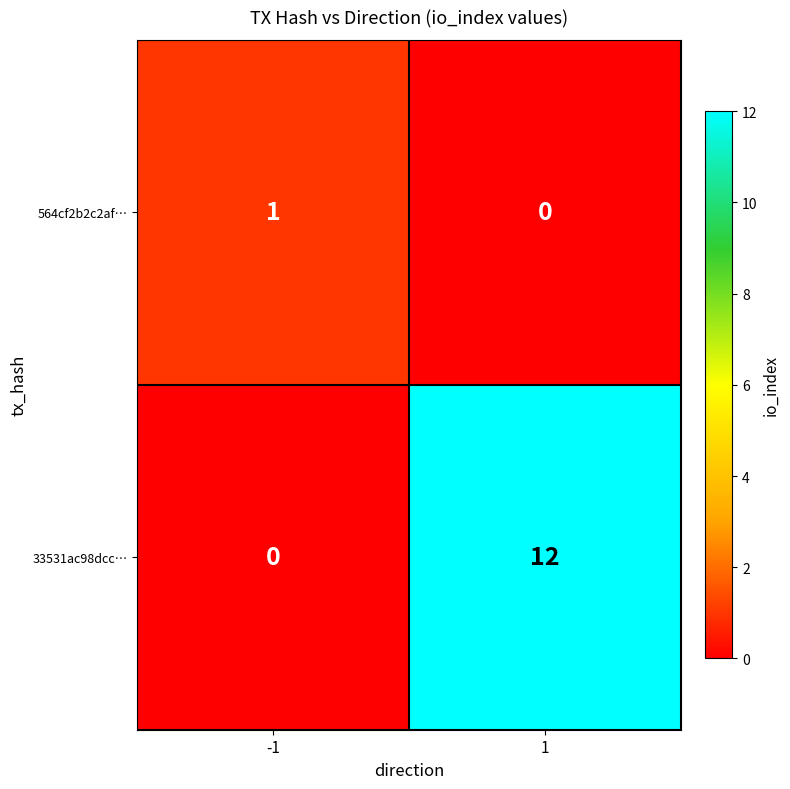

Count the number of categories in the chart.

2